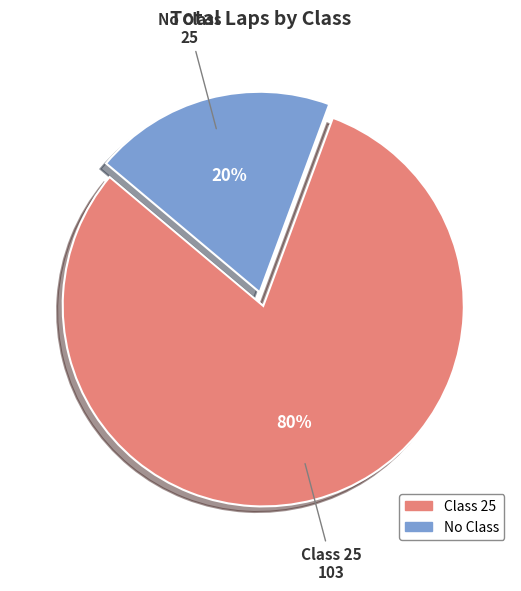

How many slices are in this pie chart?

2